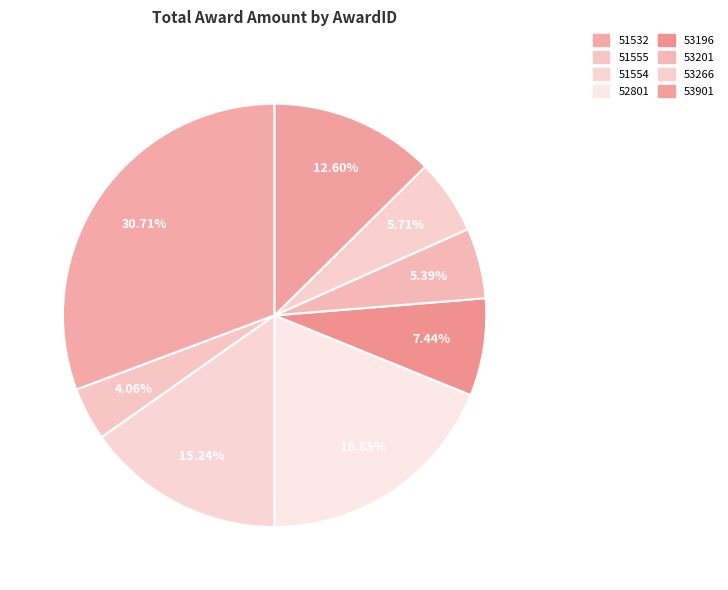

How many segments does this pie chart have?

8